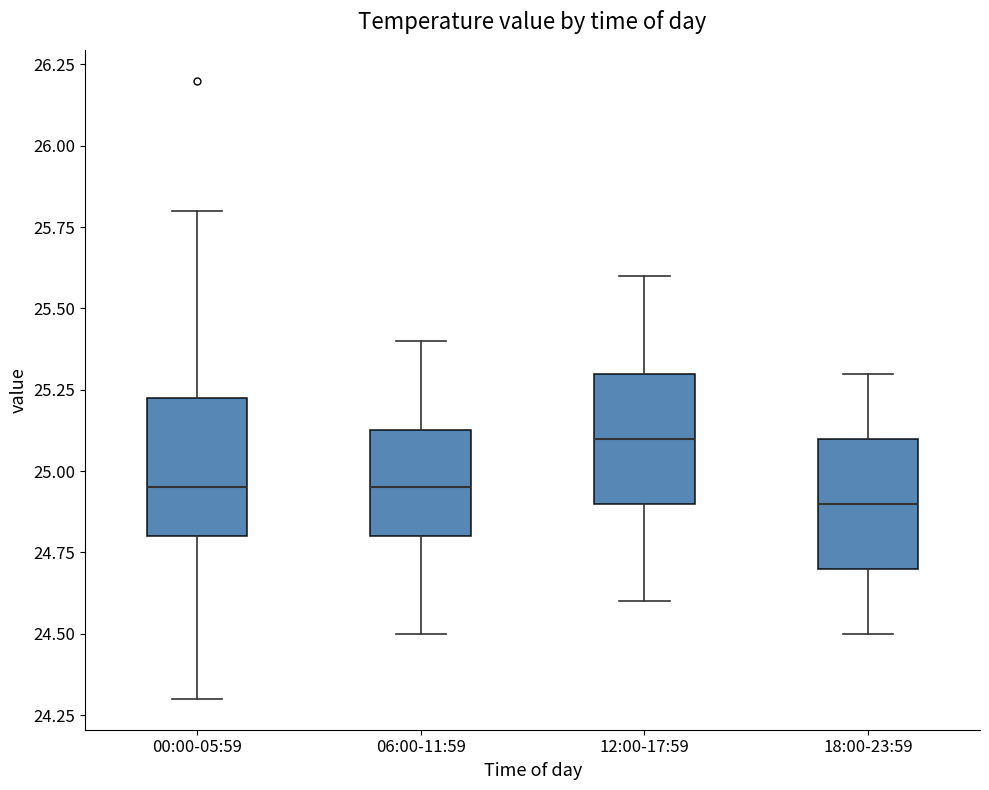

Which box has the lowest median line?

18:00-23:59